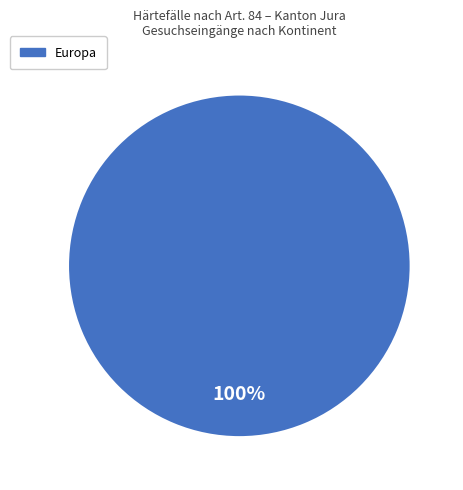

How many segments does this pie chart have?

1